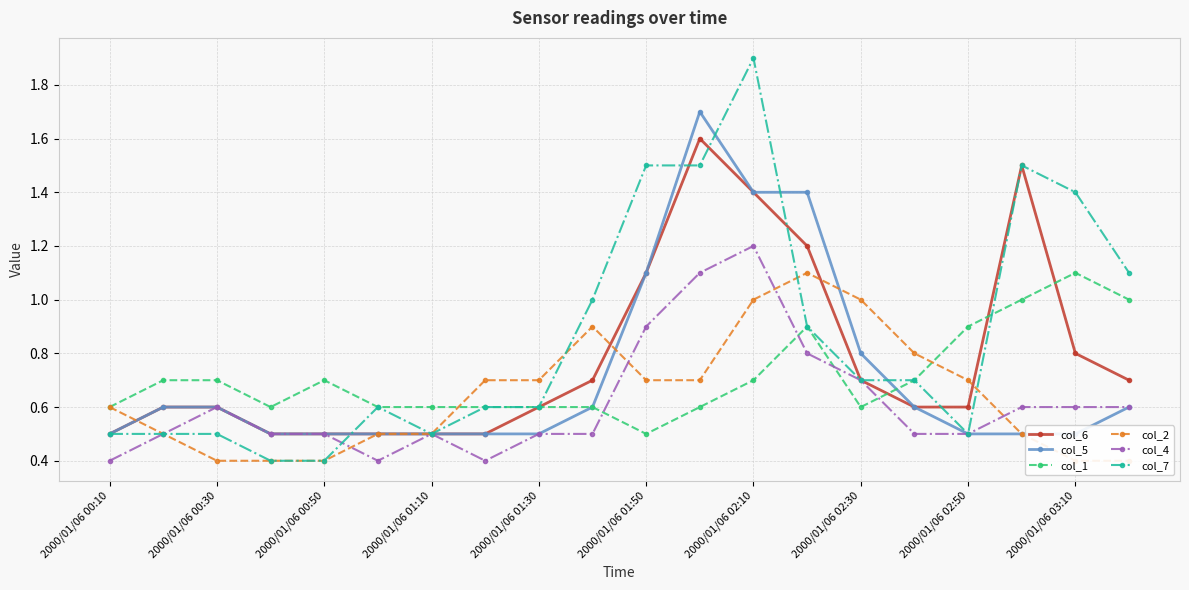

Does the chart display data point markers on the line(s)?

Yes